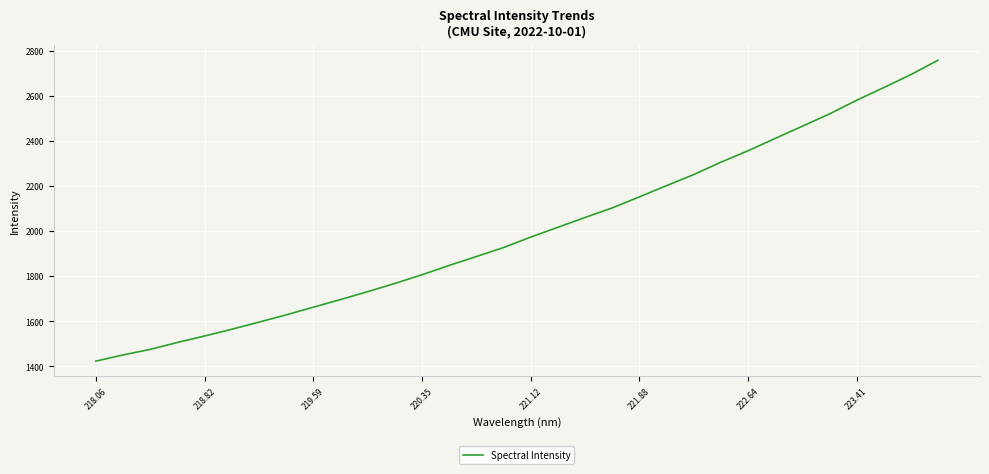

What is the maximum value shown in the chart?

2756.8